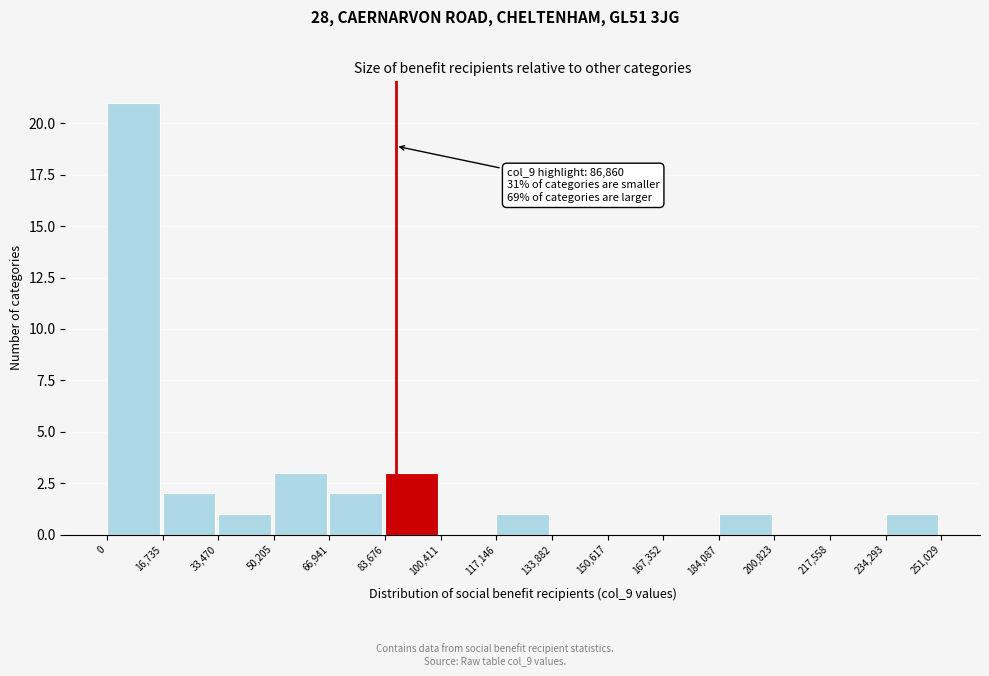

Over which range of the x-axis is the bar tallest?

0 to 16,735